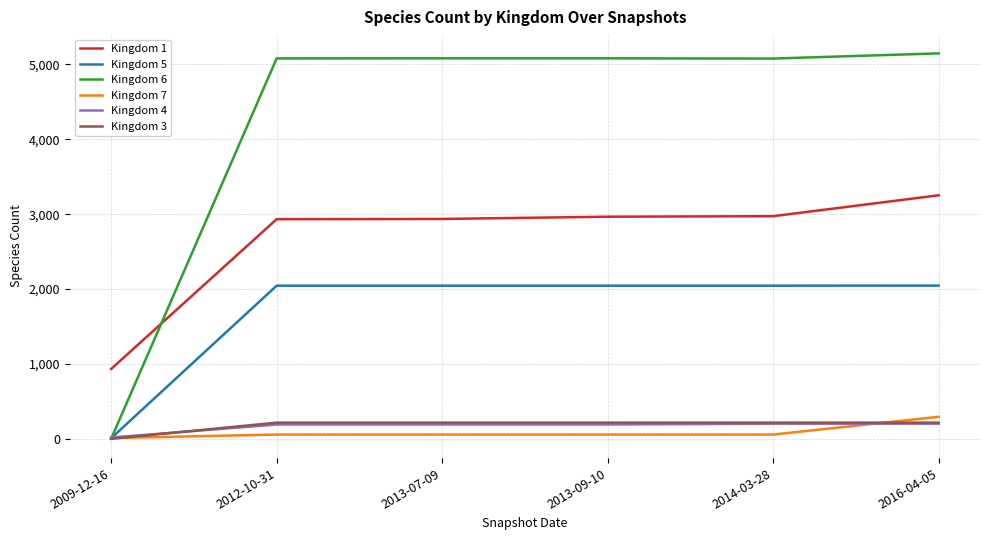

What is the minimum value for Kingdom 1?

933